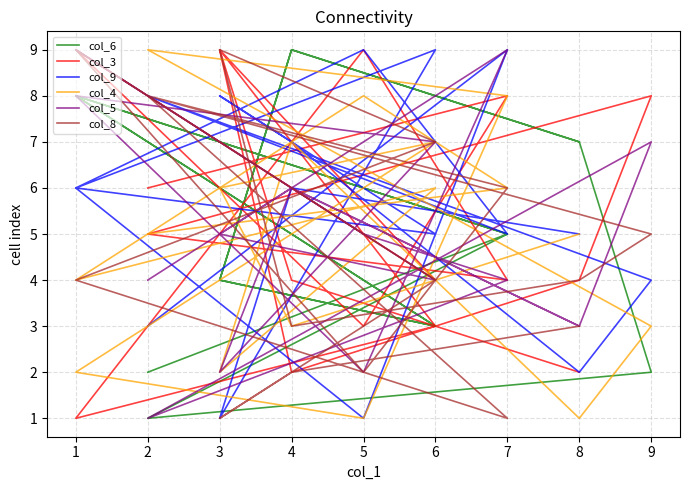

True or false: col_6 has more than 2 points higher than both neighbors.

True